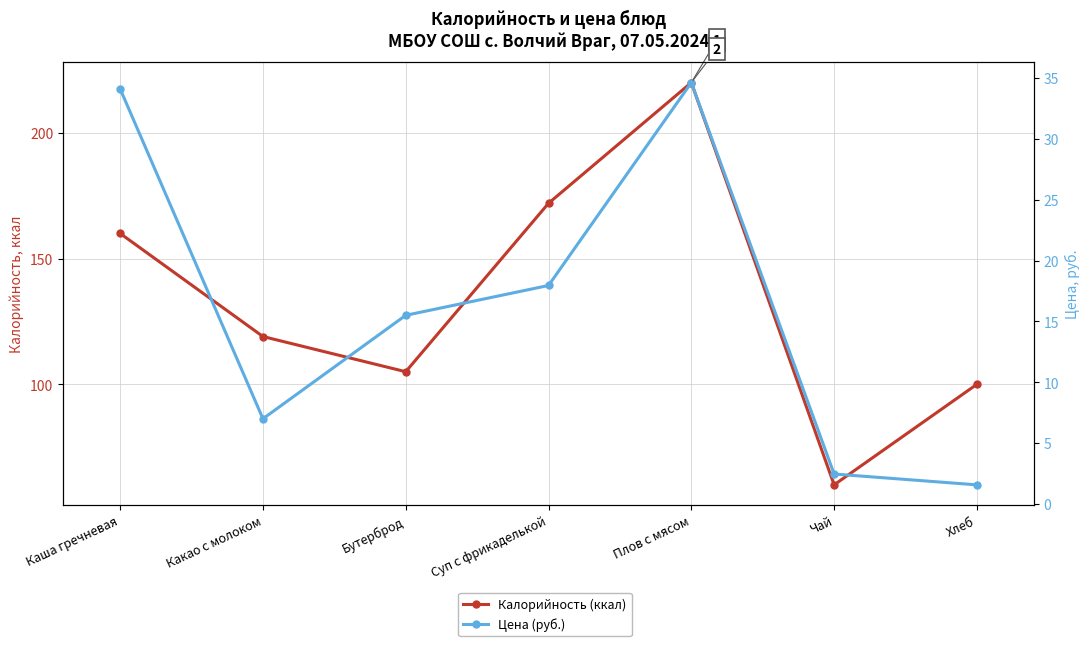

What is the value of the Цена (руб.) point at the 5th from the left?

34.6